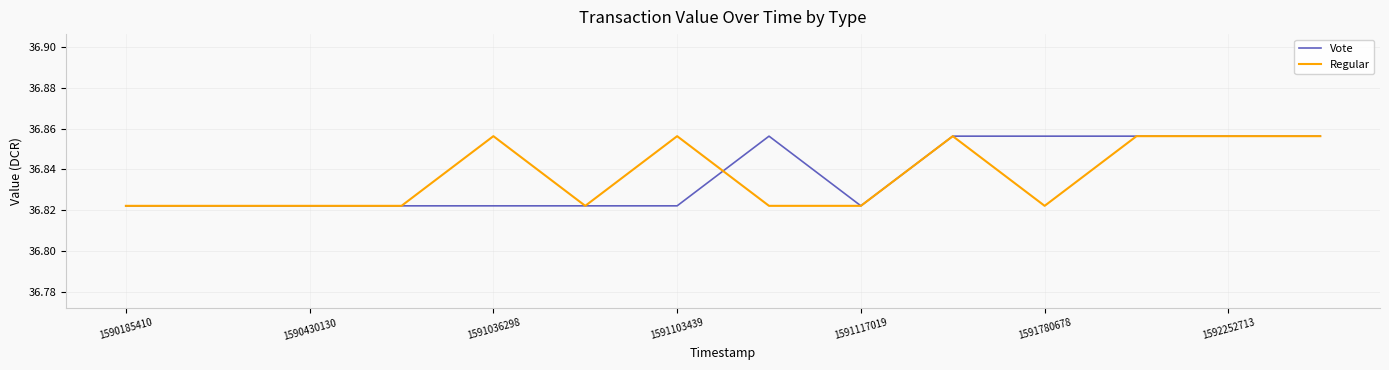

Which series changed the most between 1590430130 and 1591036298?

Regular